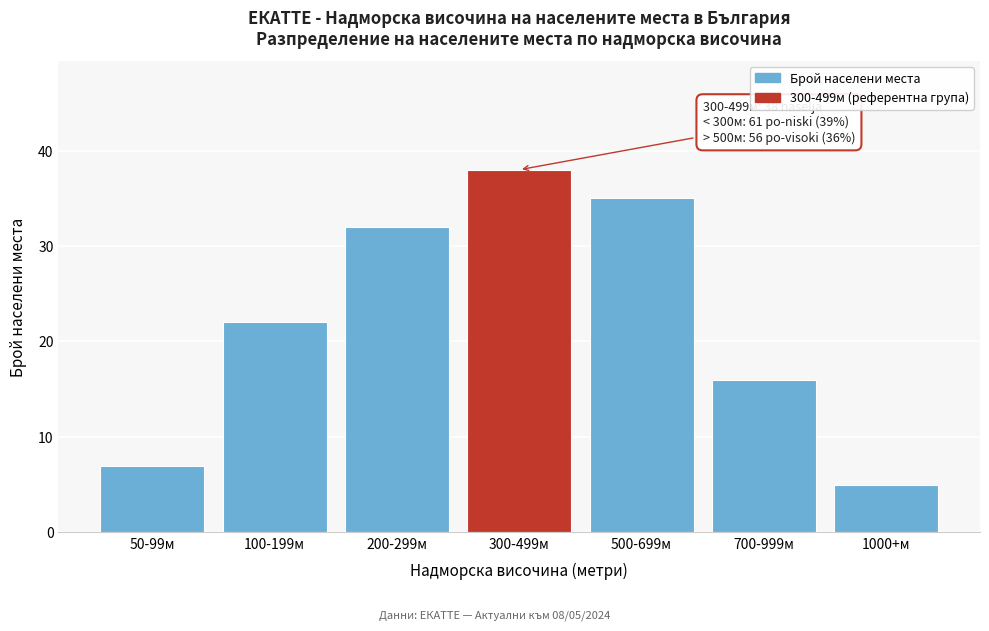

Reading left to right, transcribe all the data shown in this chart.

50-99м=7	100-199м=22	200-299м=32	300-499м=38	500-699м=35	700-999м=16	1000+м=5